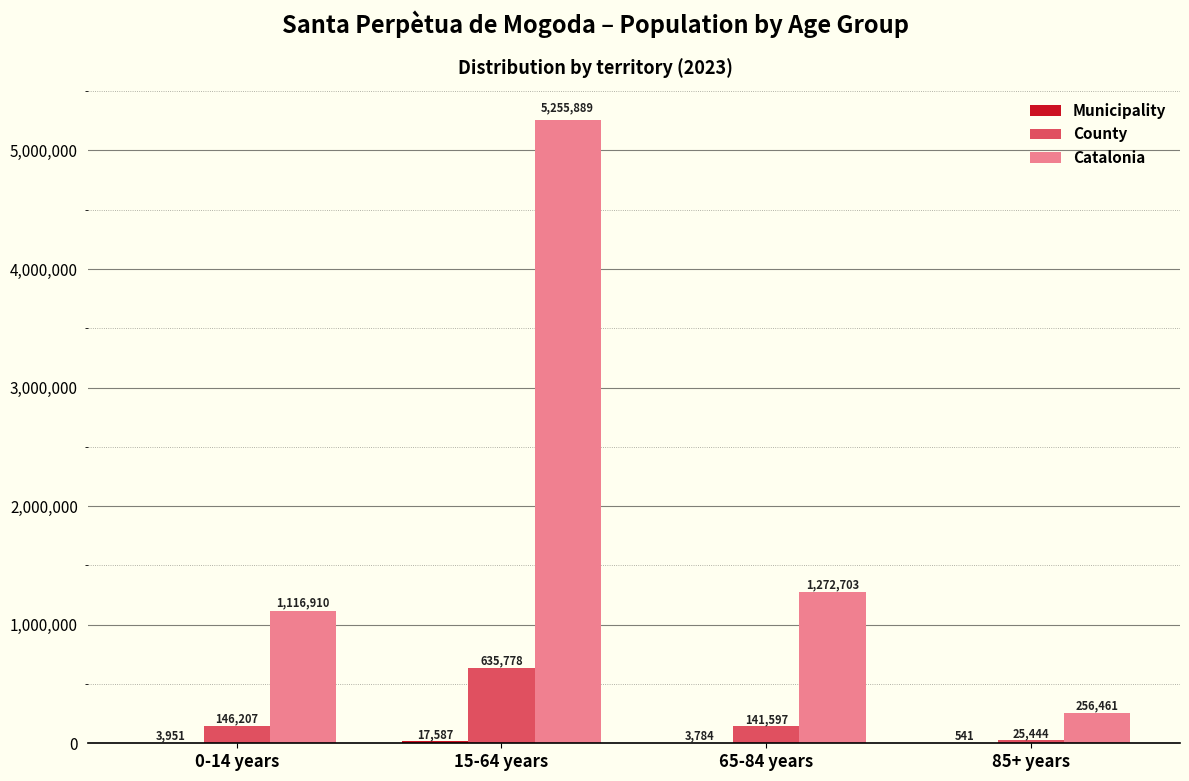

Which series changed the most between 0-14 years and 85+ years?

Catalonia